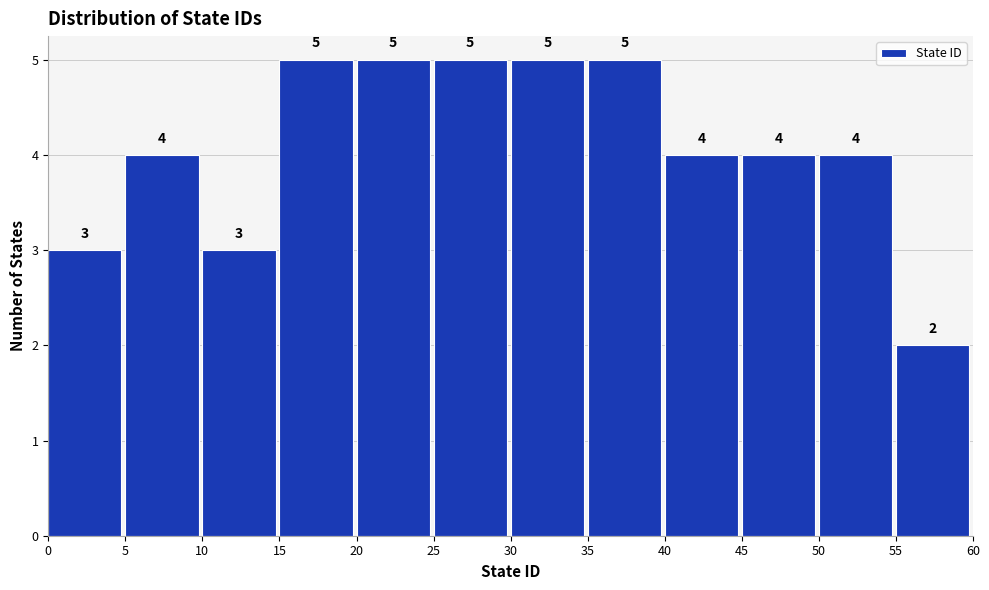

Reading left to right, list every bar in this chart as the range it spans on the x-axis followed by its height.

0 to 5: 3
5 to 10: 4
10 to 15: 3
15 to 20: 5
20 to 25: 5
25 to 30: 5
30 to 35: 5
35 to 40: 5
40 to 45: 4
45 to 50: 4
50 to 55: 4
55 to 60: 2